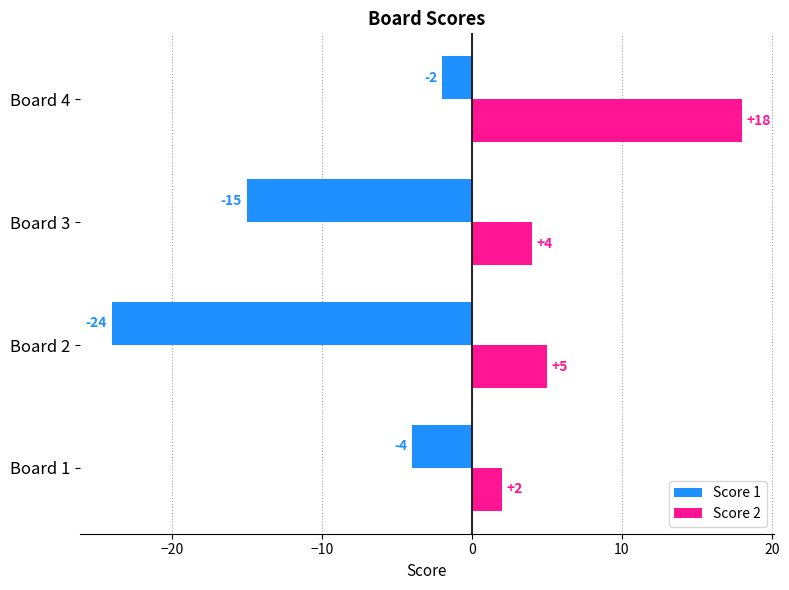

Which series has the largest range (max minus min)?

Score 1